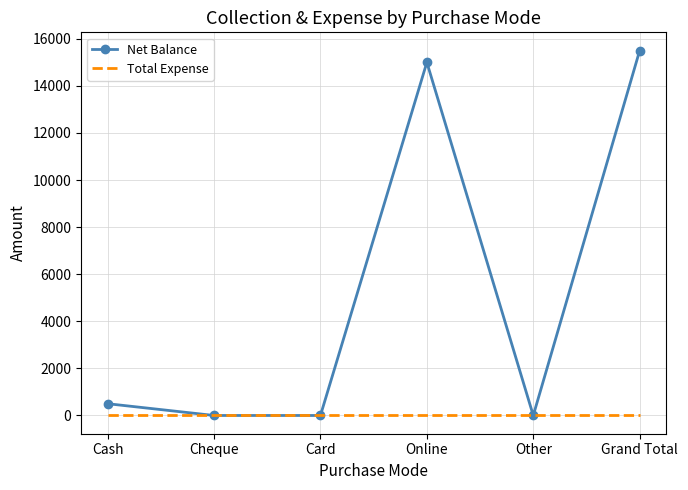

Is it true that Net Balance equals 10411 at Other?

False